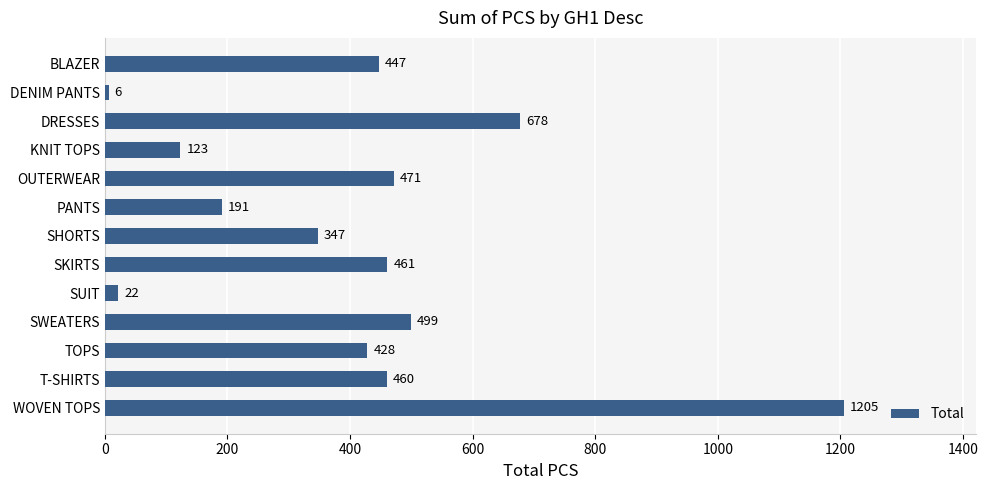

What is the value of the 1st bar from the top?

447